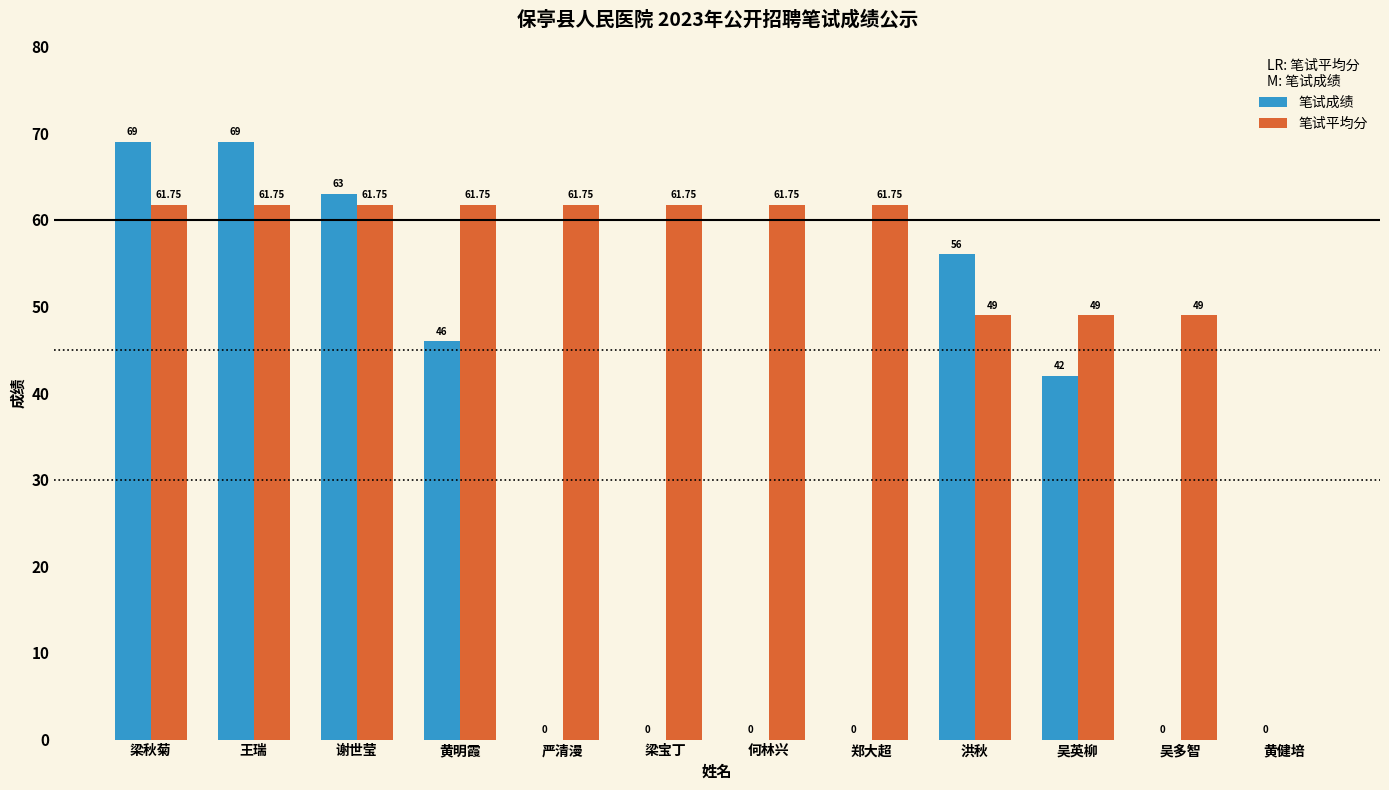

How many data points in 笔试平均分 are above 61?

8